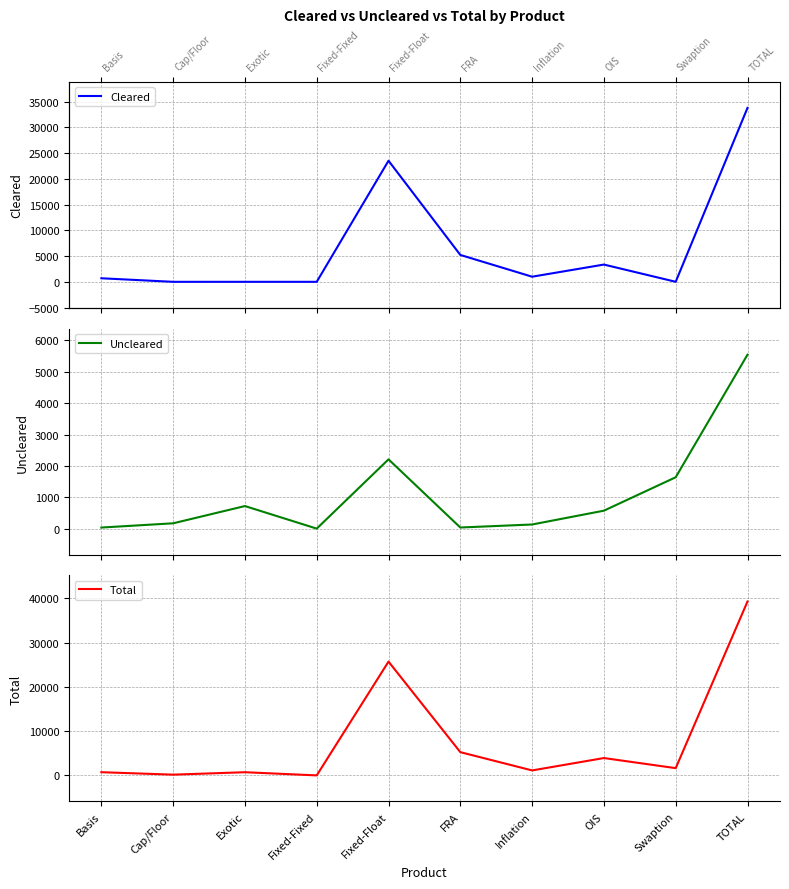

List the labels in order of Uncleared value, largest first.

TOTAL, Fixed-Float, Swaption, Exotic, OIS, Cap/Floor, Inflation, FRA, Basis, Fixed-Fixed